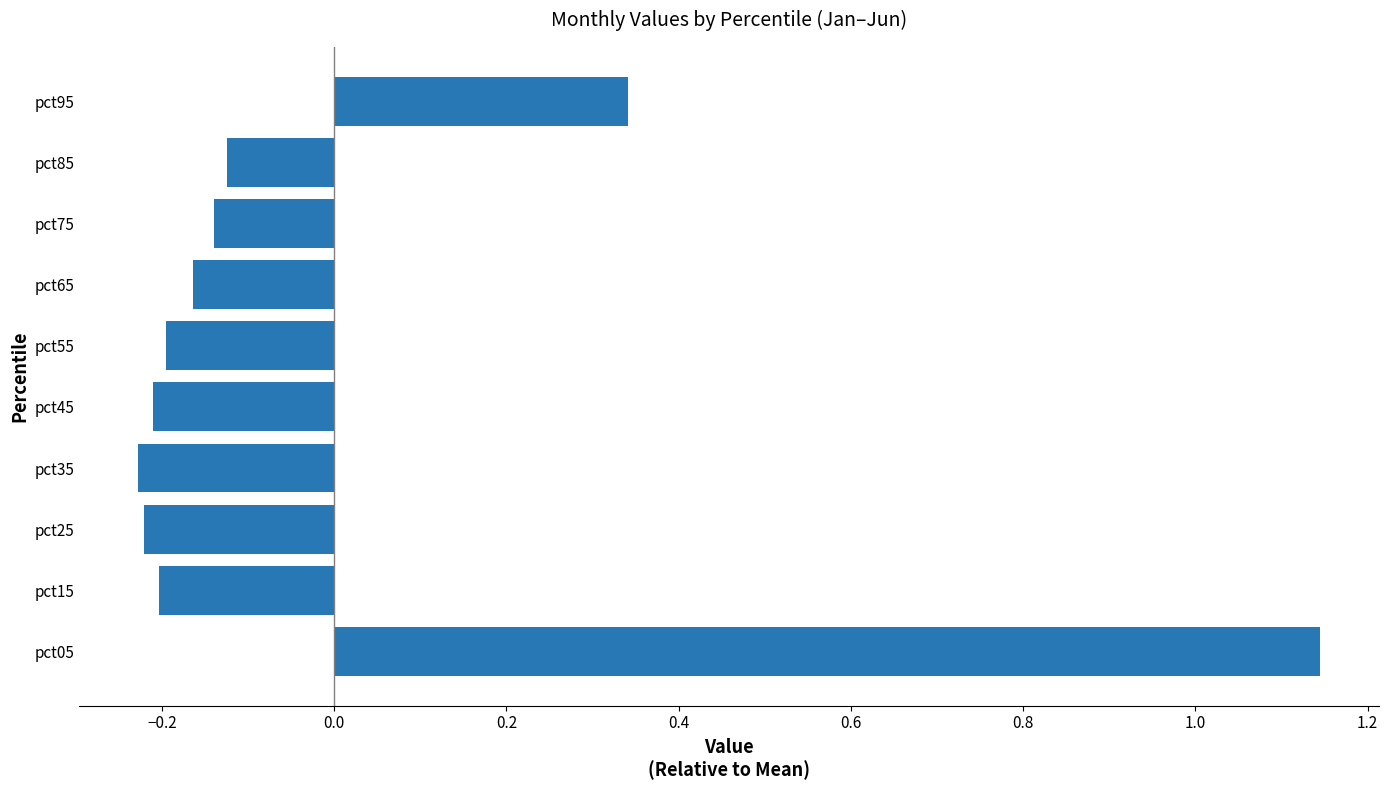

Is it true that the value at pct15 is -0.3?

False